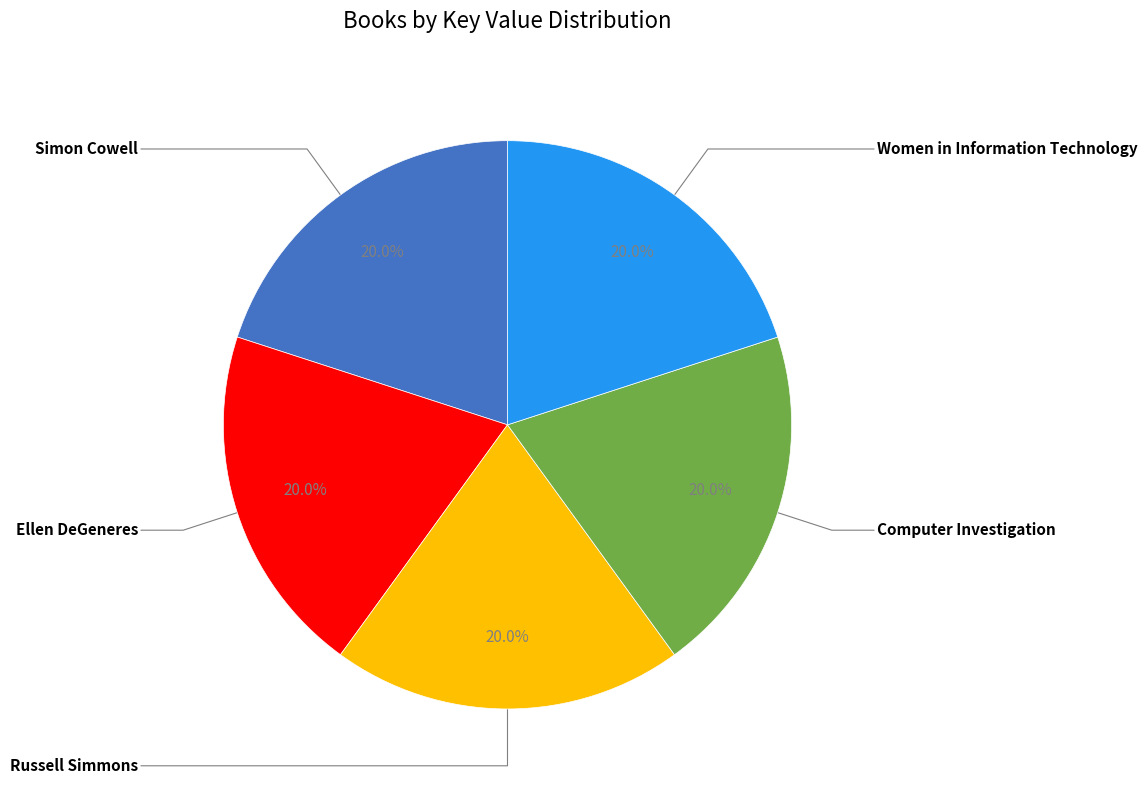

Combined, do Computer Investigation and Women in Information Technology account for over 50%?

No